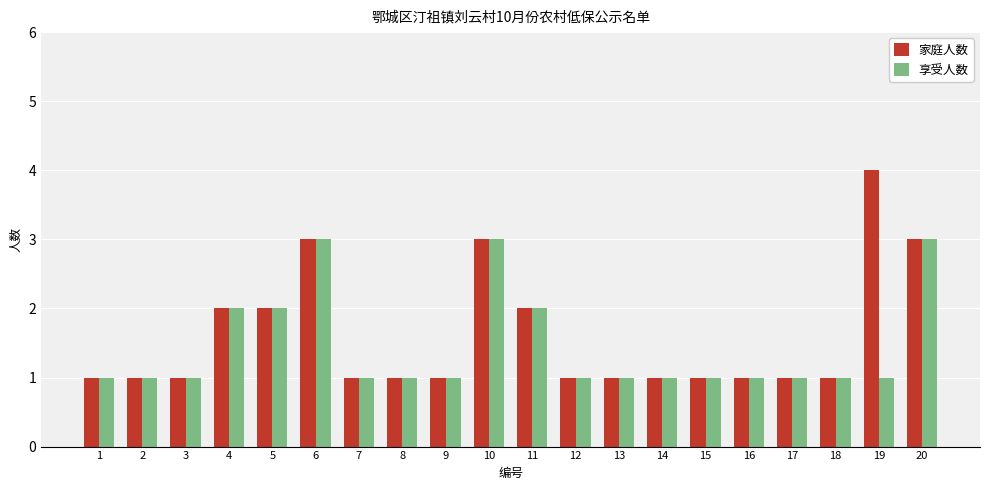

What are all the series names shown in the legend?

家庭人数, 享受人数